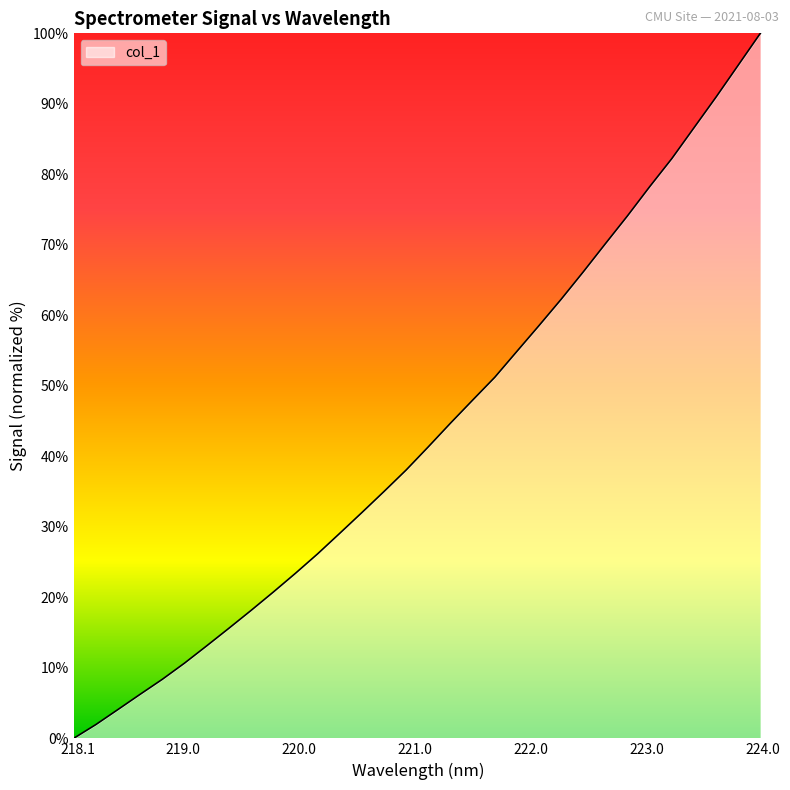

What is the difference between the maximum and minimum values?

100.0